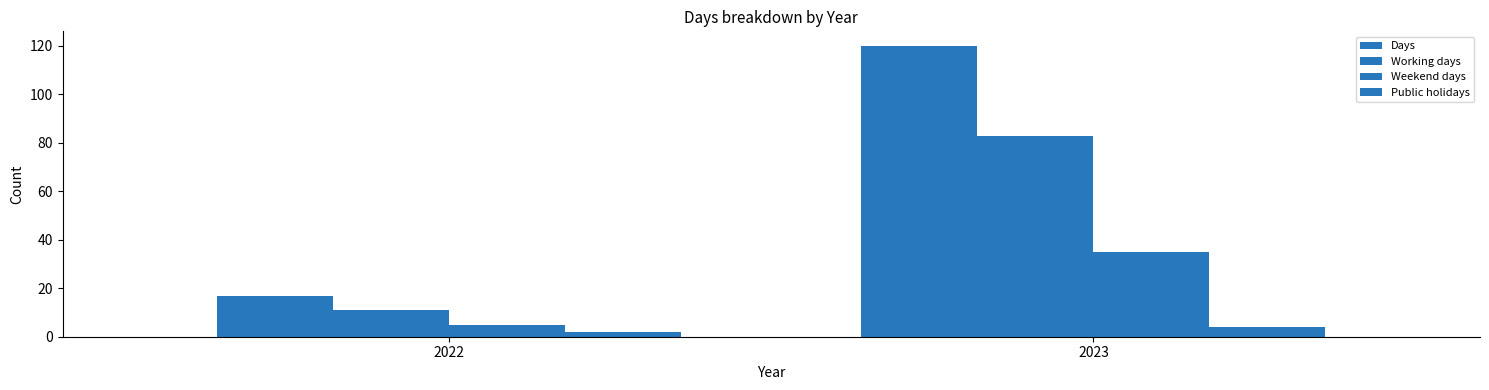

What is the approximate value of Public holidays at 2023?

4